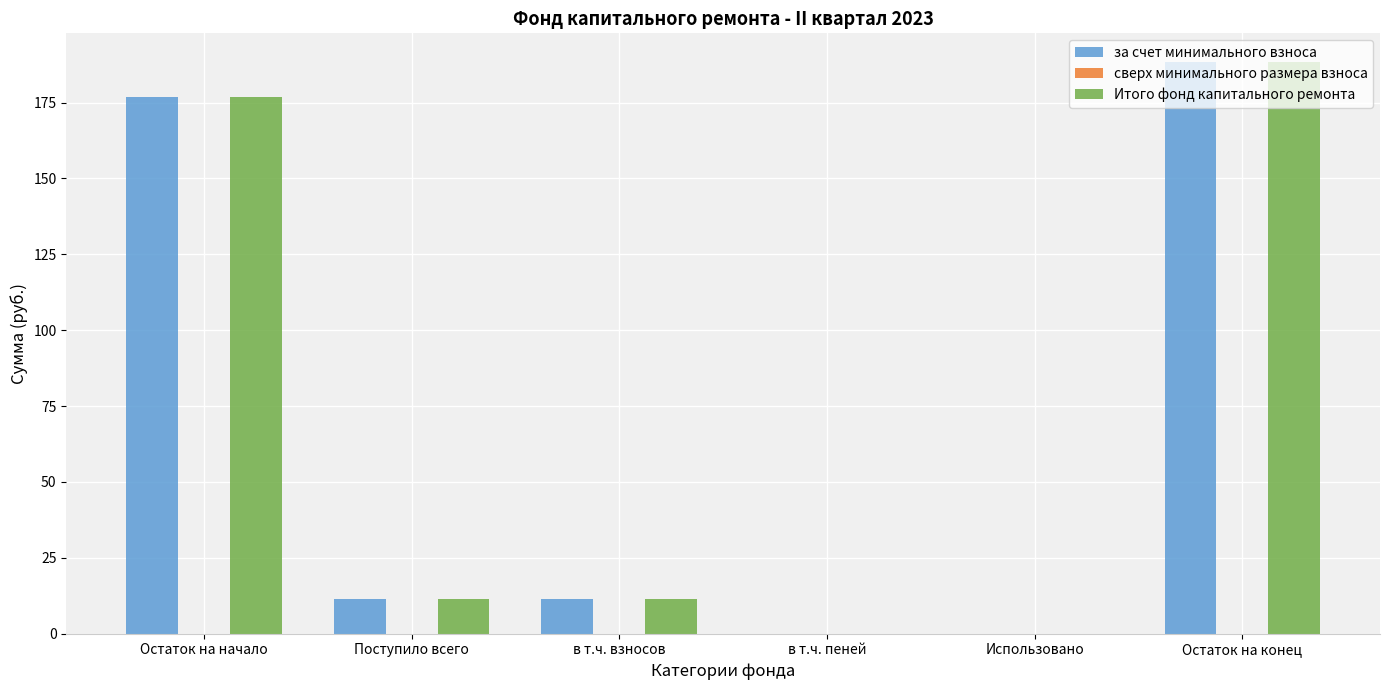

What is the highest value of the за счет минимального взноса series?

188.4